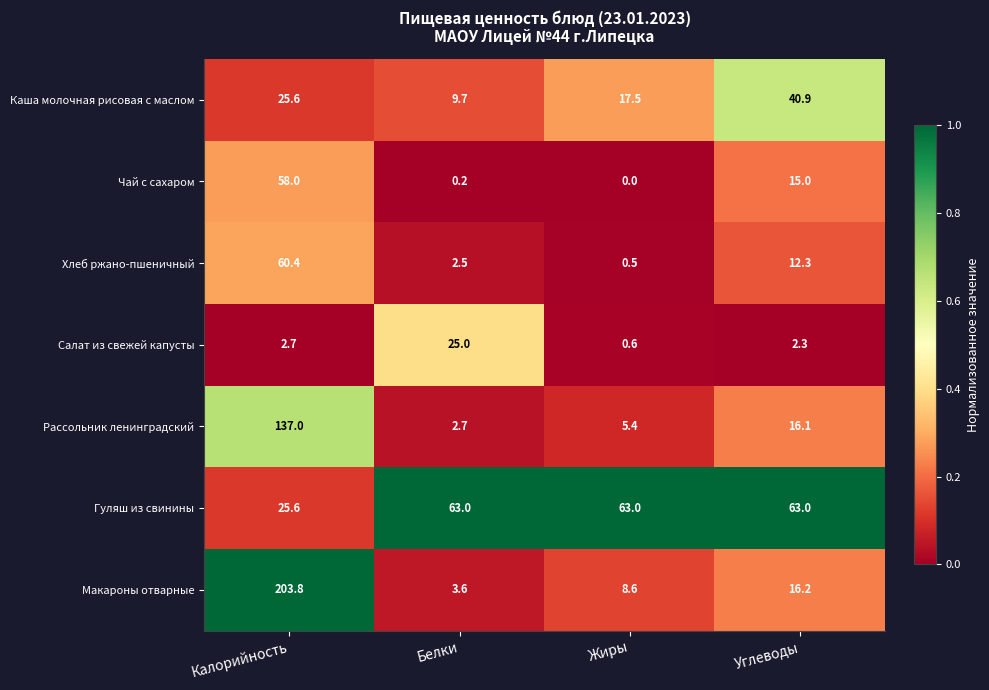

Which label corresponds to the largest value in the chart?

Калорийность